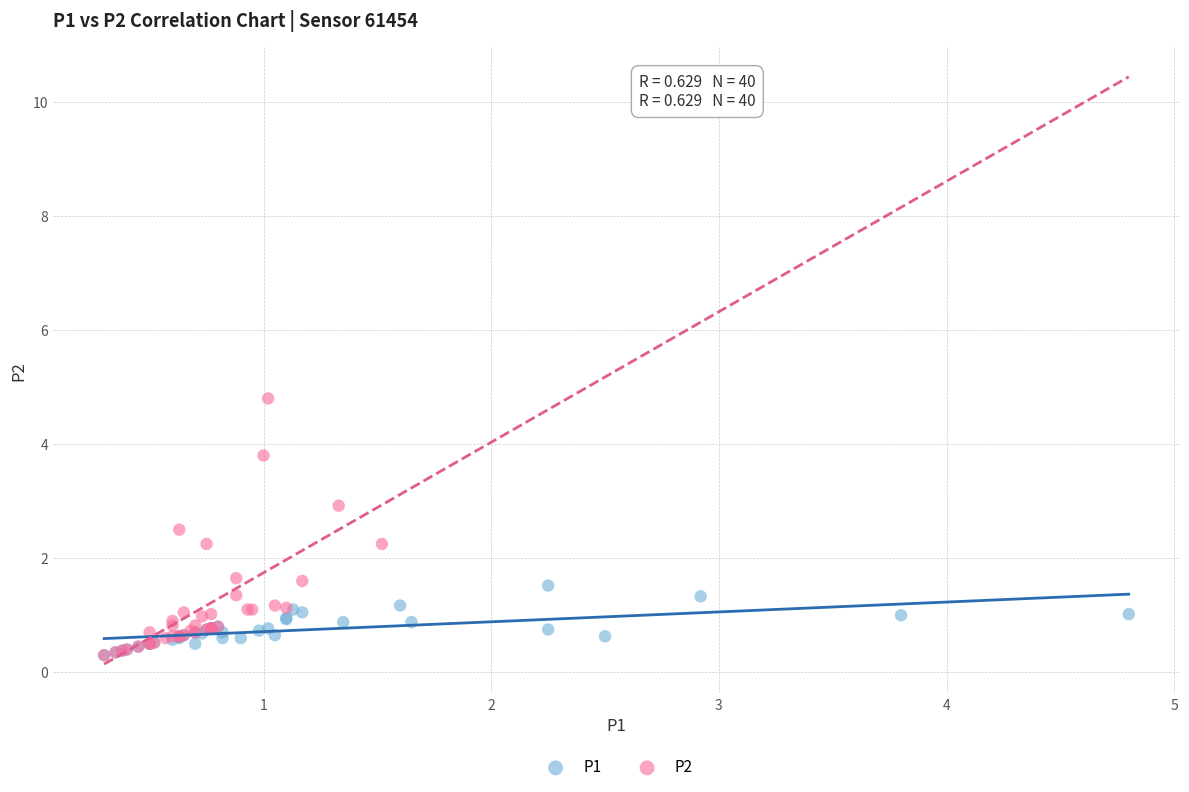

Which series contains the highest Y value?

P2